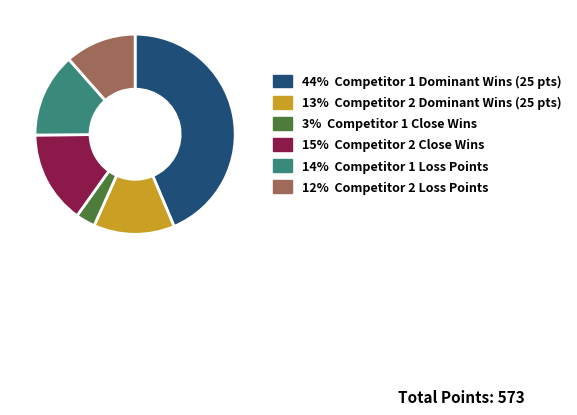

Is there any slice that represents more than half of the pie?

No